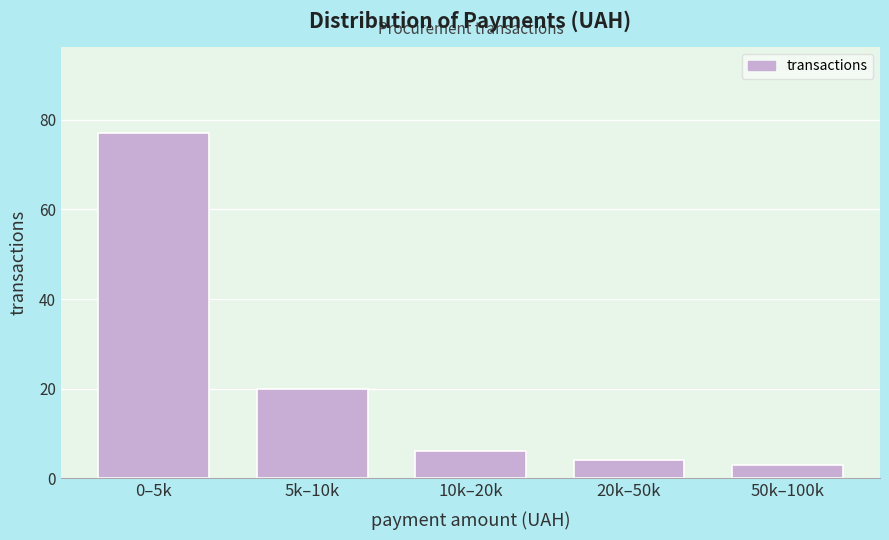

Reading right to left, what are all the values shown in this chart?

50k–100k=3	20k–50k=4	10k–20k=6	5k–10k=20	0–5k=77